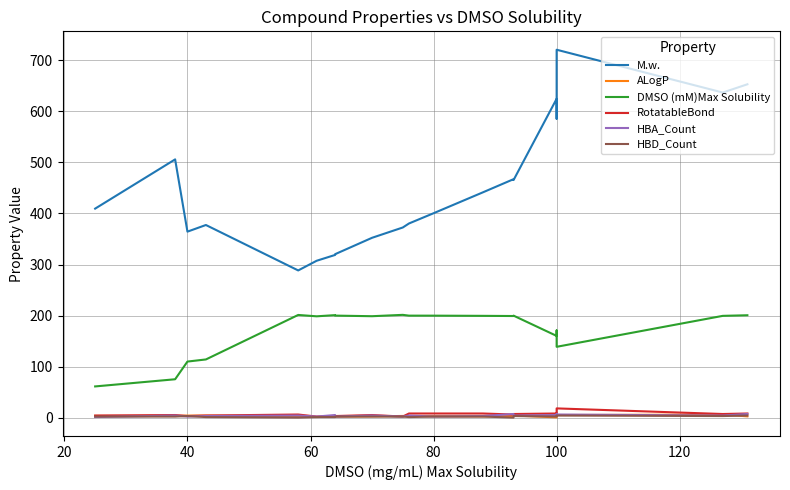

What are all the series names shown in the legend?

M.w., ALogP, DMSO (mM)Max Solubility, RotatableBond, HBA_Count, HBD_Count